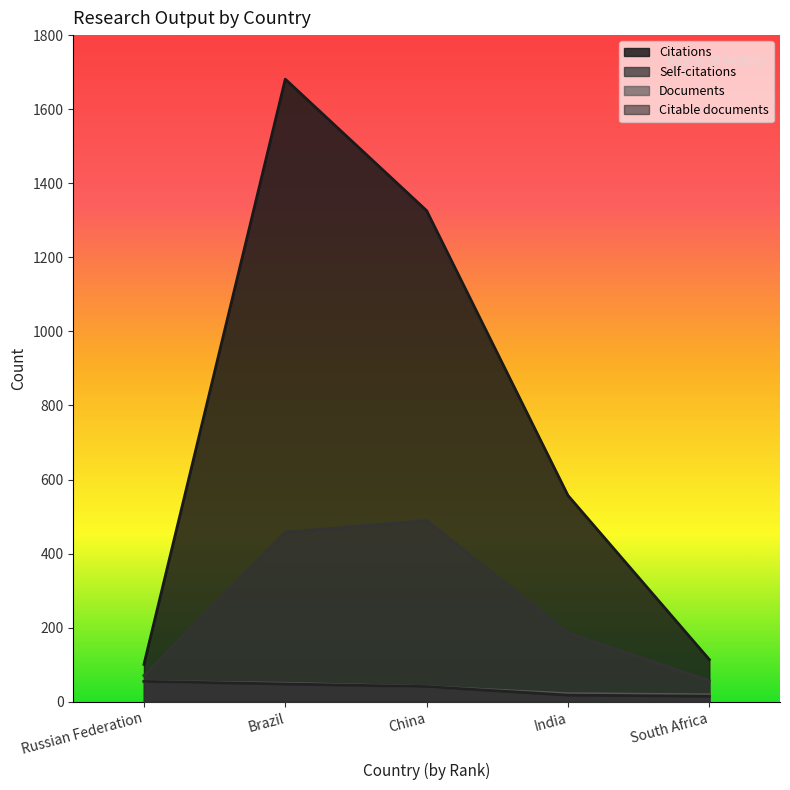

True or false: Documents and Citable documents cross at least once.

False